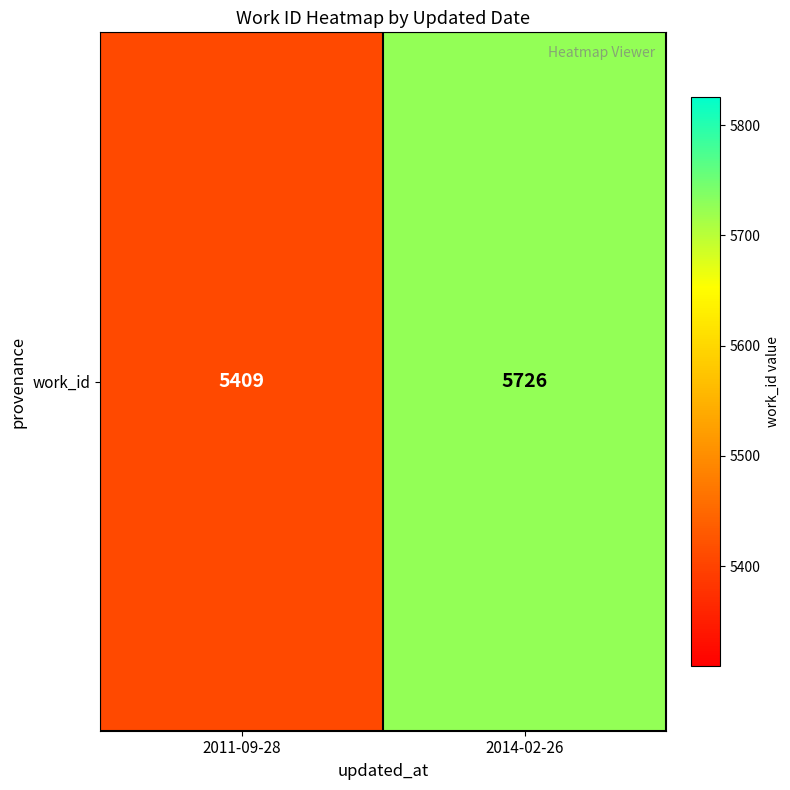

Count the values in the range 5409 to 5726.

2